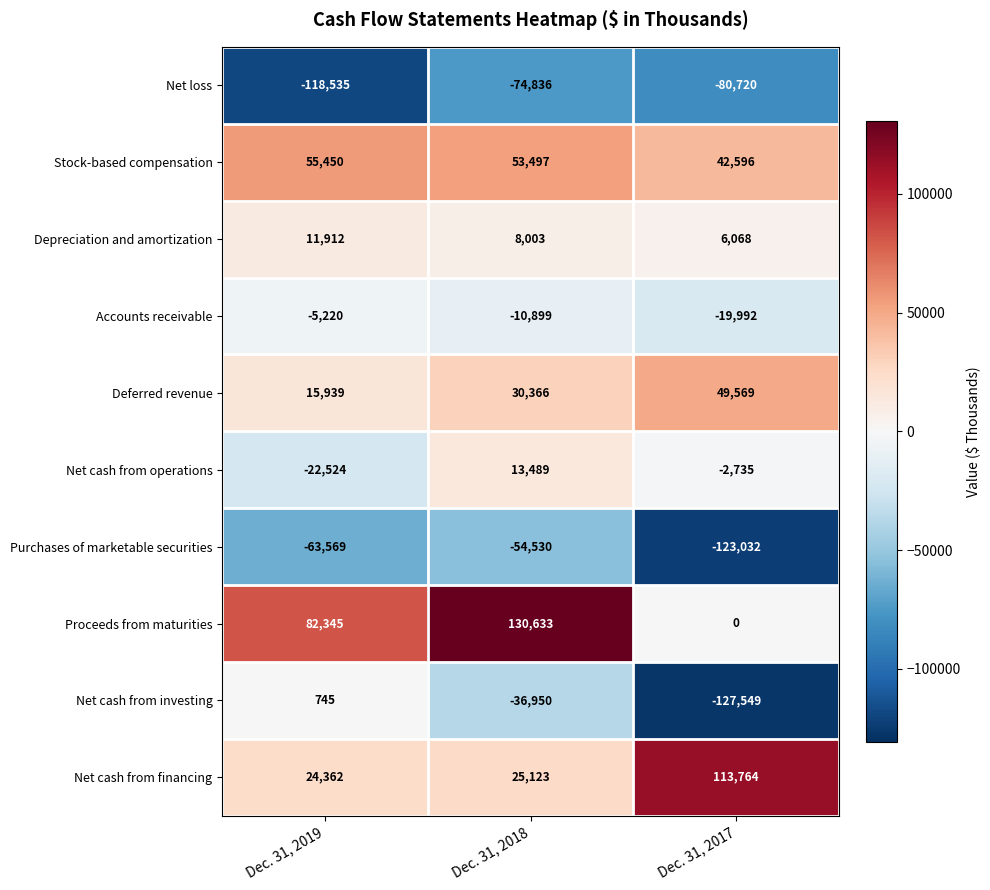

How many distinct data groups are displayed?

10